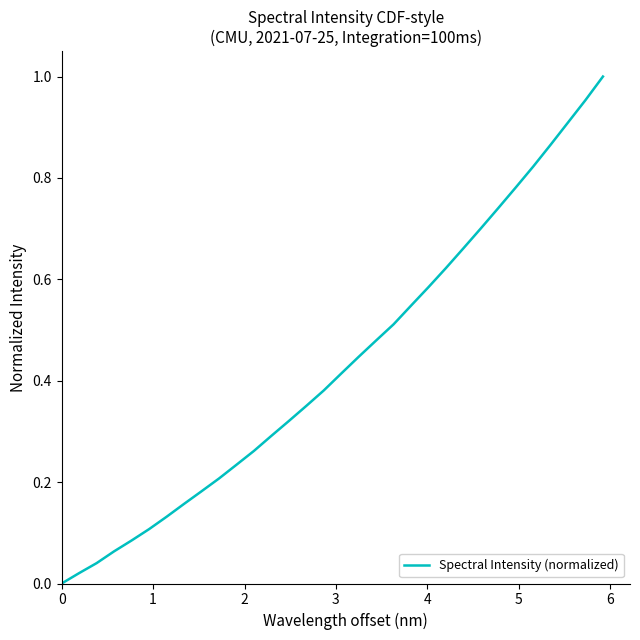

How many lines are shown in the chart?

1